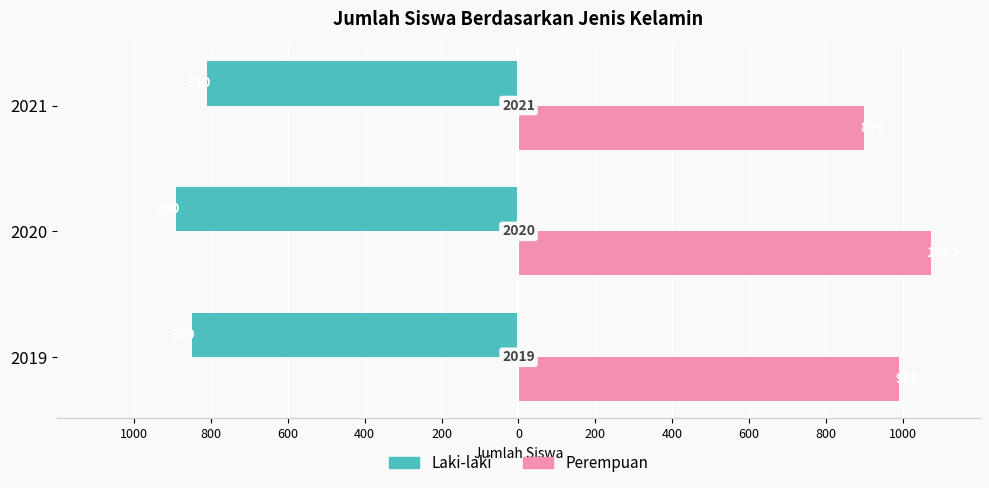

What are all the series names shown in the legend?

Laki-laki, Perempuan